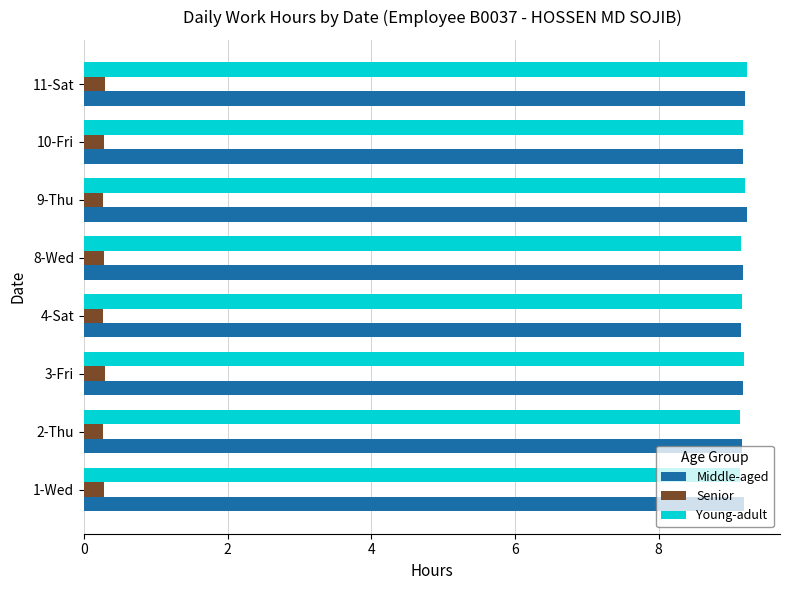

Is it true that Middle-aged equals 9.2 at 11-Sat?

True